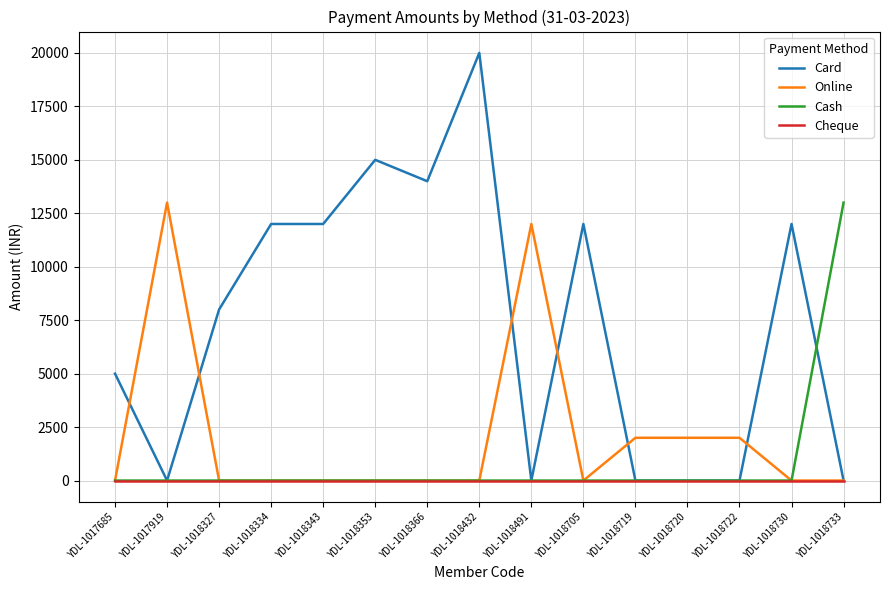

Reading left to right, transcribe all the data shown in this chart.

Card: 5000	0	8000	12000	12000	15000	14000	20000	0	12000	0	0	0	12000	0
Online: 0	13000	0	0	0	0	0	0	12000	0	2000	2000	2000	0	0
Cash: 0	0	0	0	0	0	0	0	0	0	0	0	0	0	13000
Cheque: 0	0	0	0	0	0	0	0	0	0	0	0	0	0	0